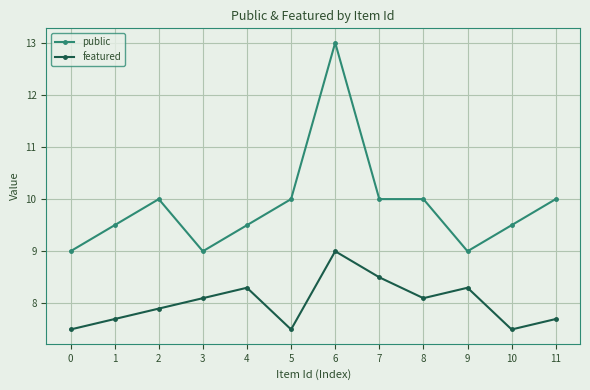

What are all the series names shown in the legend?

public, featured